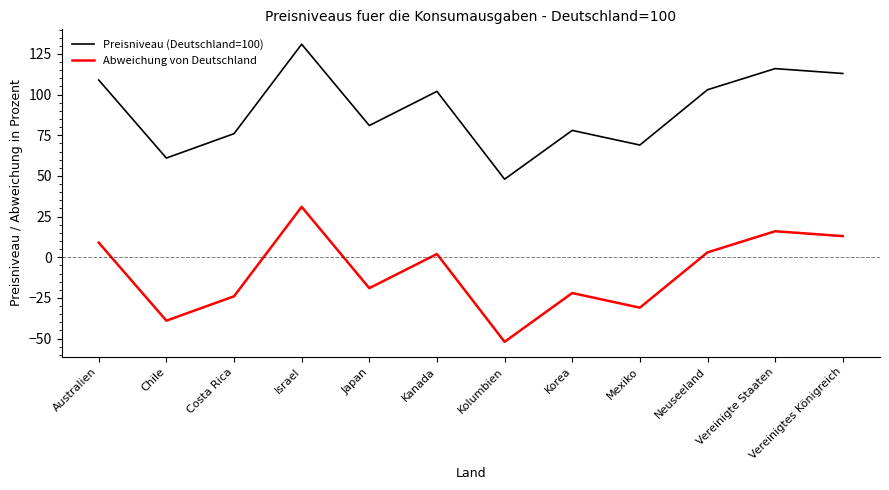

In Preisniveau (Deutschland=100), how many points are lower than both neighbors (excluding endpoints)?

4